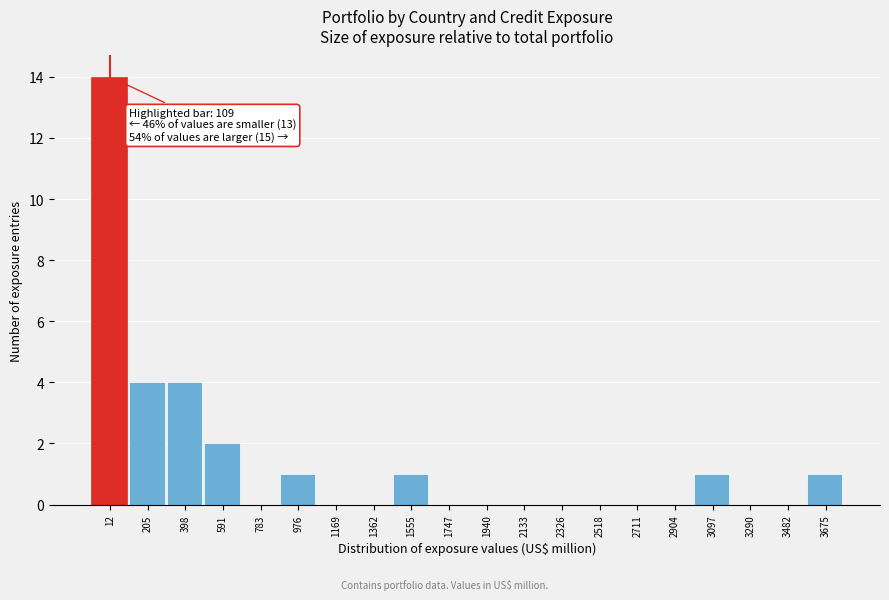

Reading right to left, extract all data points from this chart.

3675=1	3482=0	3290=0	3097=1	2904=0	2711=0	2518=0	2326=0	2133=0	1940=0	1747=0	1555=1	1362=0	1169=0	976=1	783=0	591=2	398=4	205=4	12=14